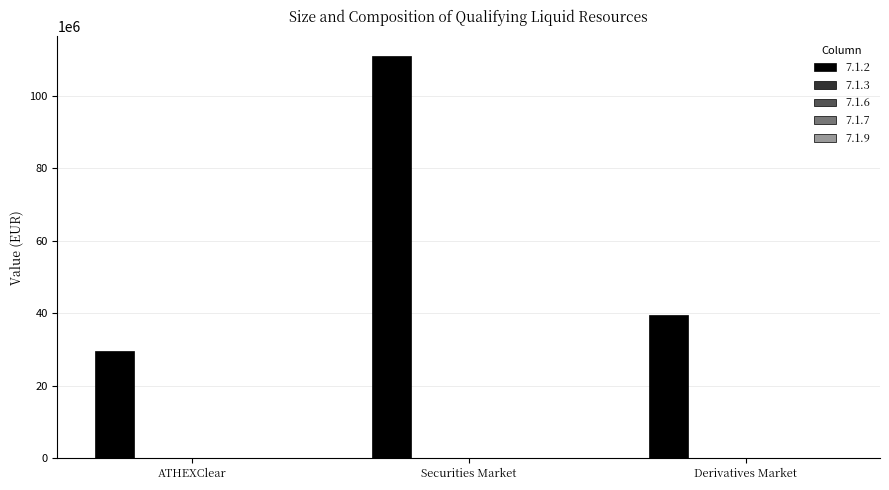

What is the difference between the maximum and minimum values?

81186266.9